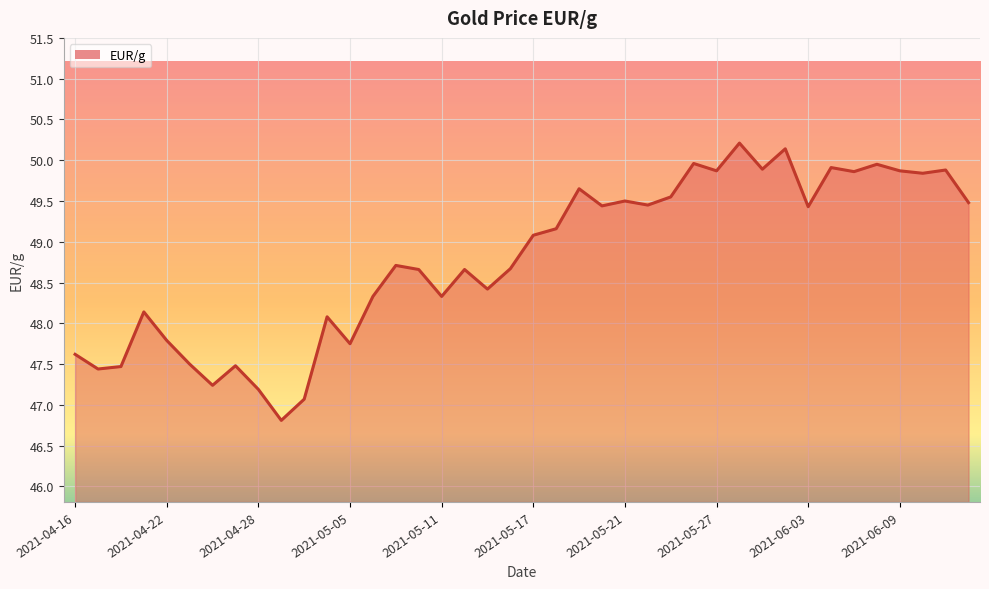

What is the difference between the maximum and minimum values?

3.4